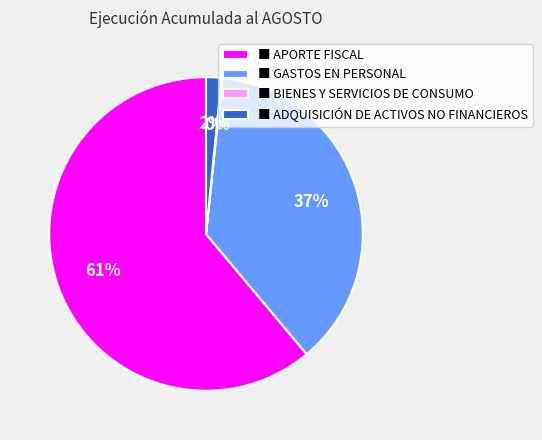

Which has a higher value, ■ APORTE FISCAL or ■ ADQUISICIÓN DE ACTIVOS NO FINANCIEROS?

■ APORTE FISCAL